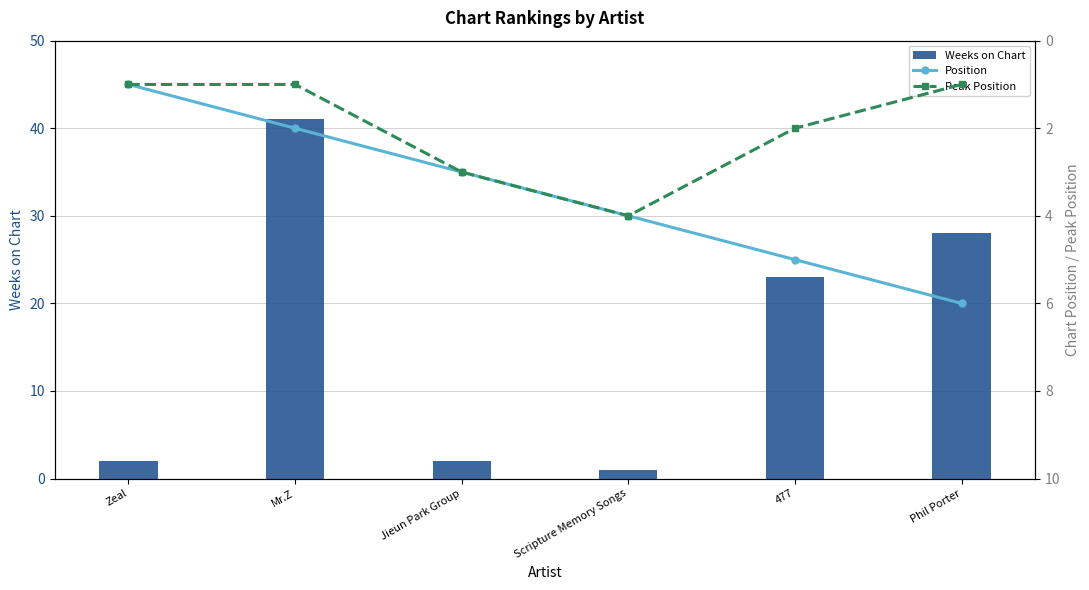

What is the value of the Position bar at the 6th from the left?

6